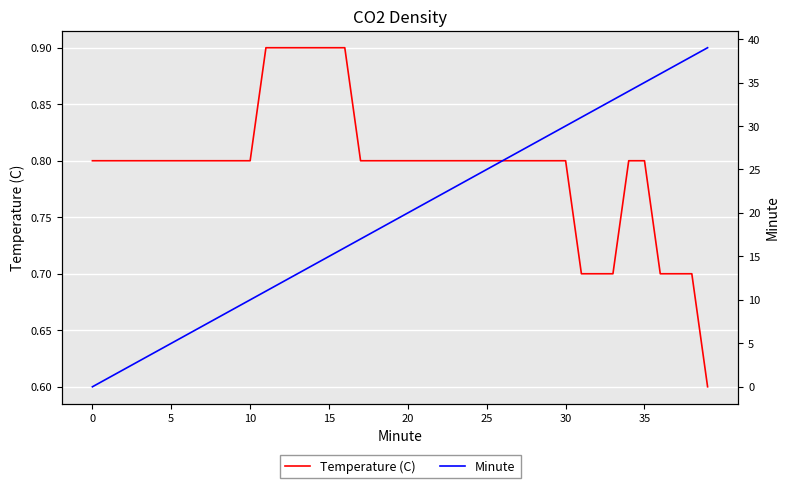

List the series in order of their peak value, highest first.

Minute, Temperature (C)